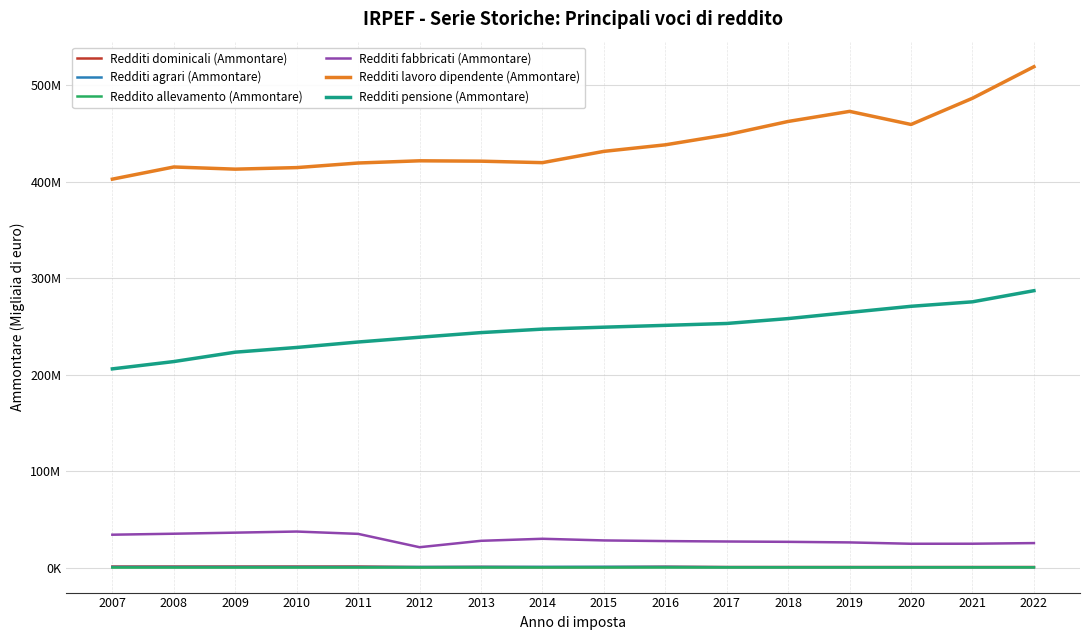

Which category has the highest value in the Redditi lavoro dipendente (Ammontare) series?

2022